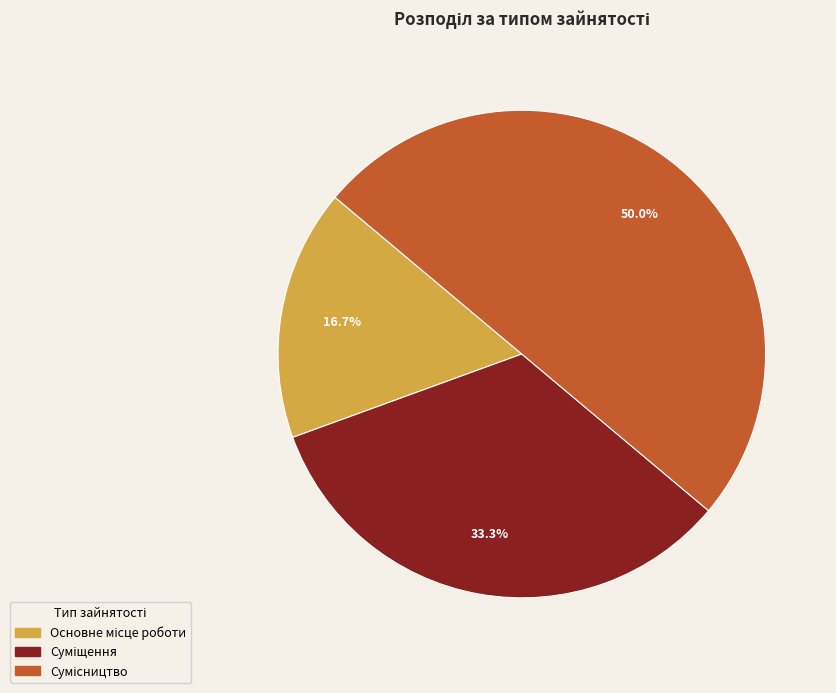

Which category has the smallest portion of the pie?

Основне місце роботи